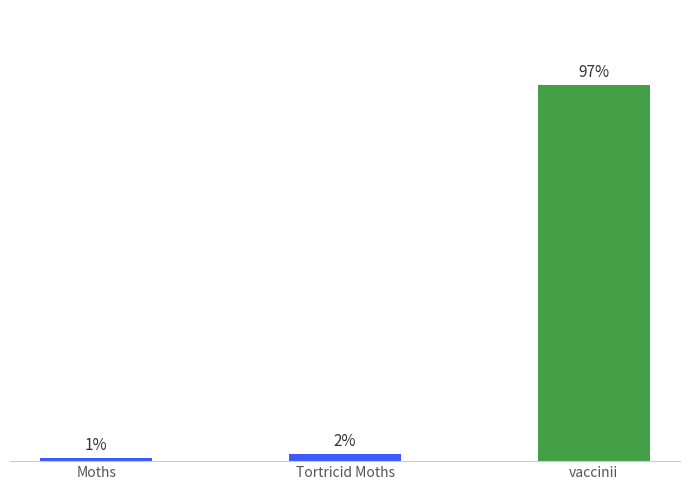

What is the label of the 2nd bar from the right?

Tortricid Moths